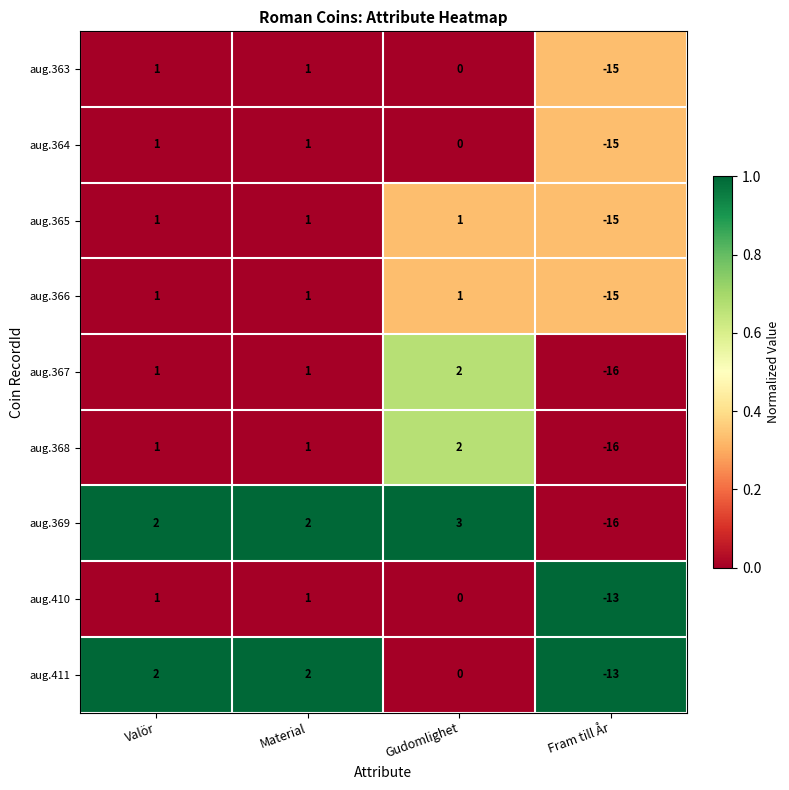

How many distinct data groups are displayed?

9